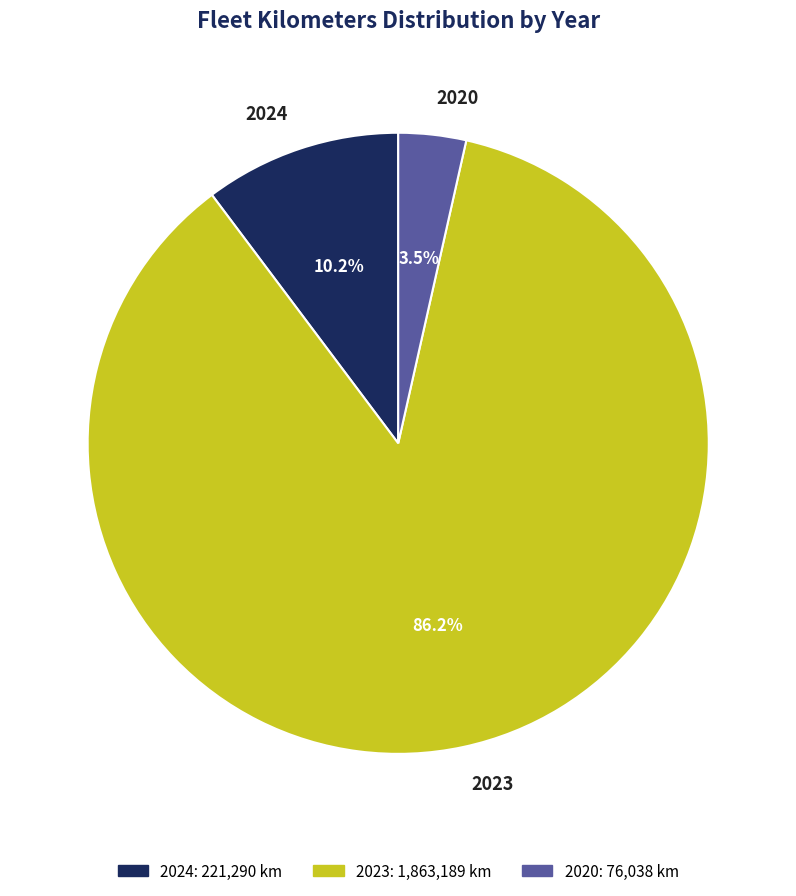

How many segments does this pie chart have?

3